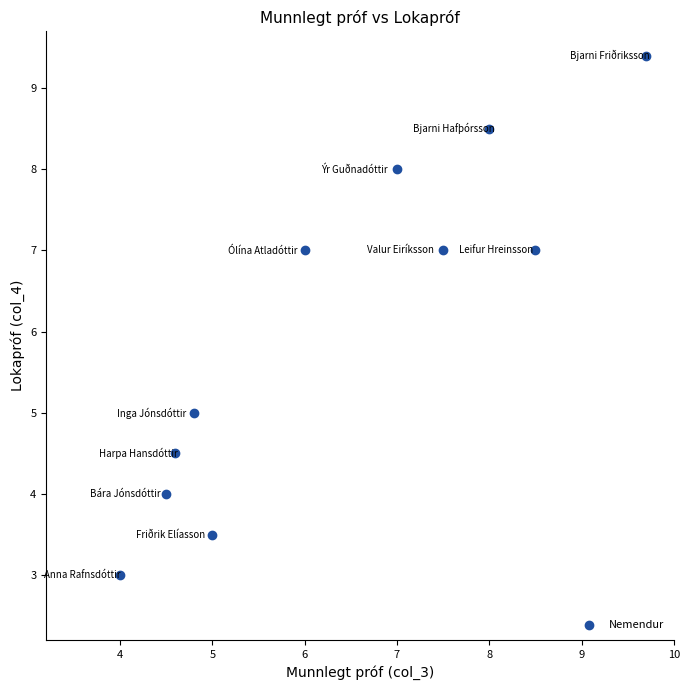

What is the range of X values (max minus min)?

5.7